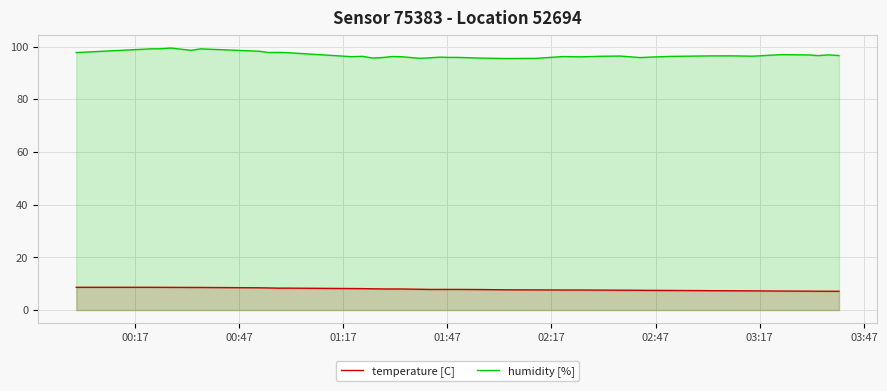

True or false: temperature [C] and humidity [%] intersect in this chart.

False